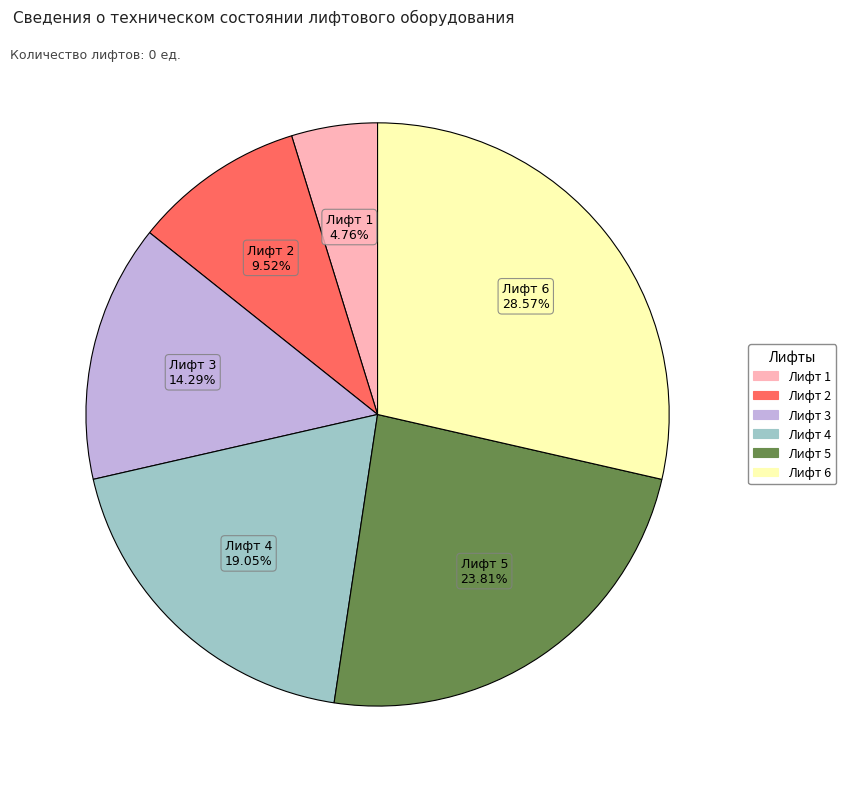

Is it true that Лифт 3 is 14% of the pie?

True